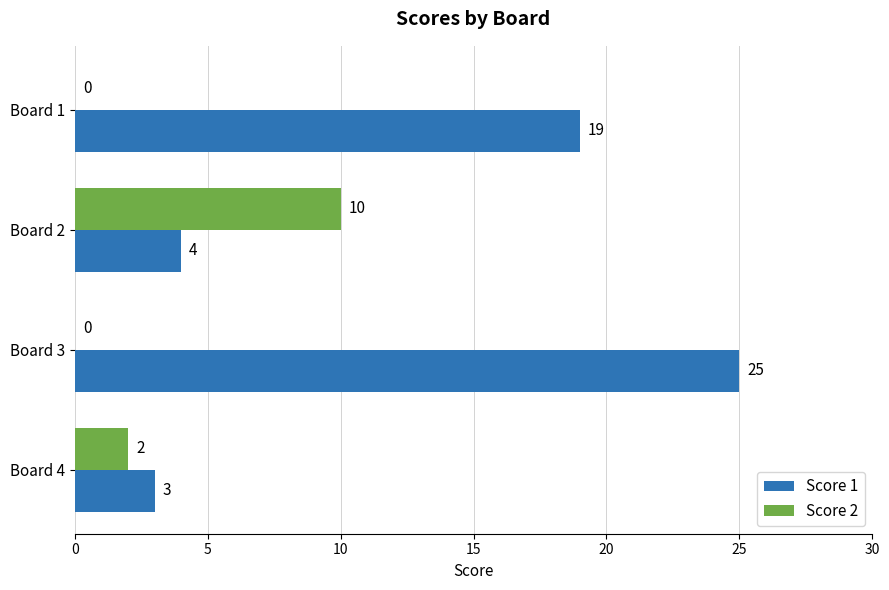

At which label is Score 2 closest to 5?

Board 4